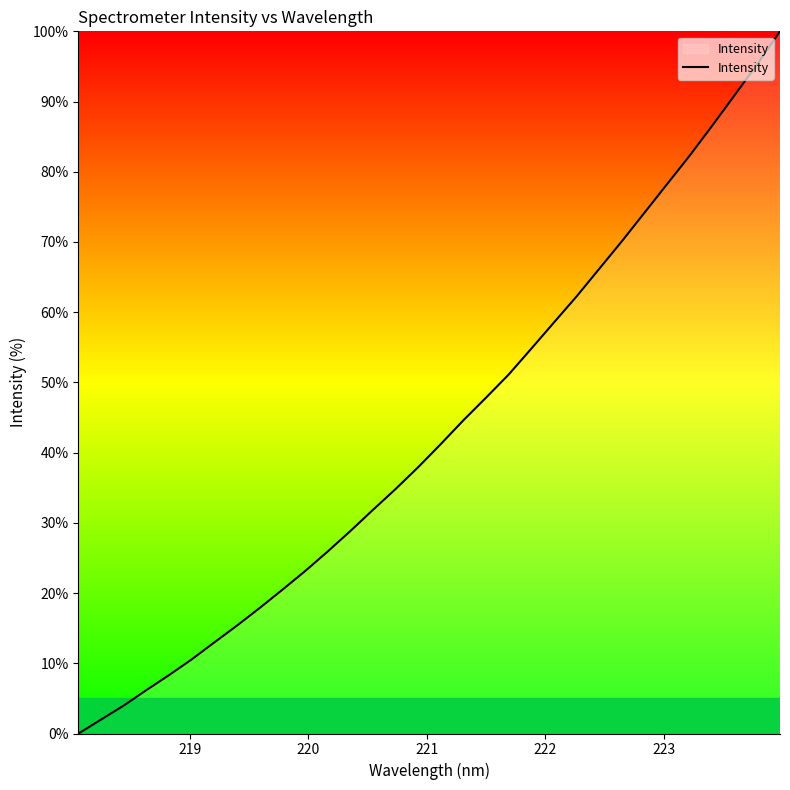

What is the greatest value displayed?

100.0